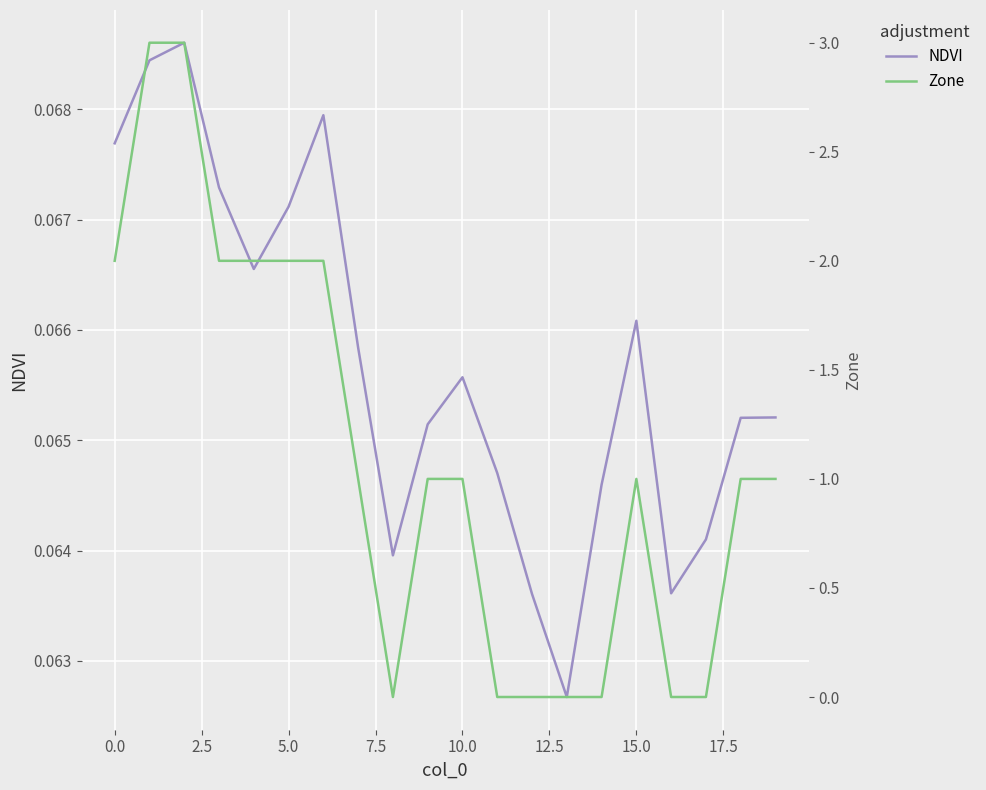

What is the total value across all series at 2.5?

3.1